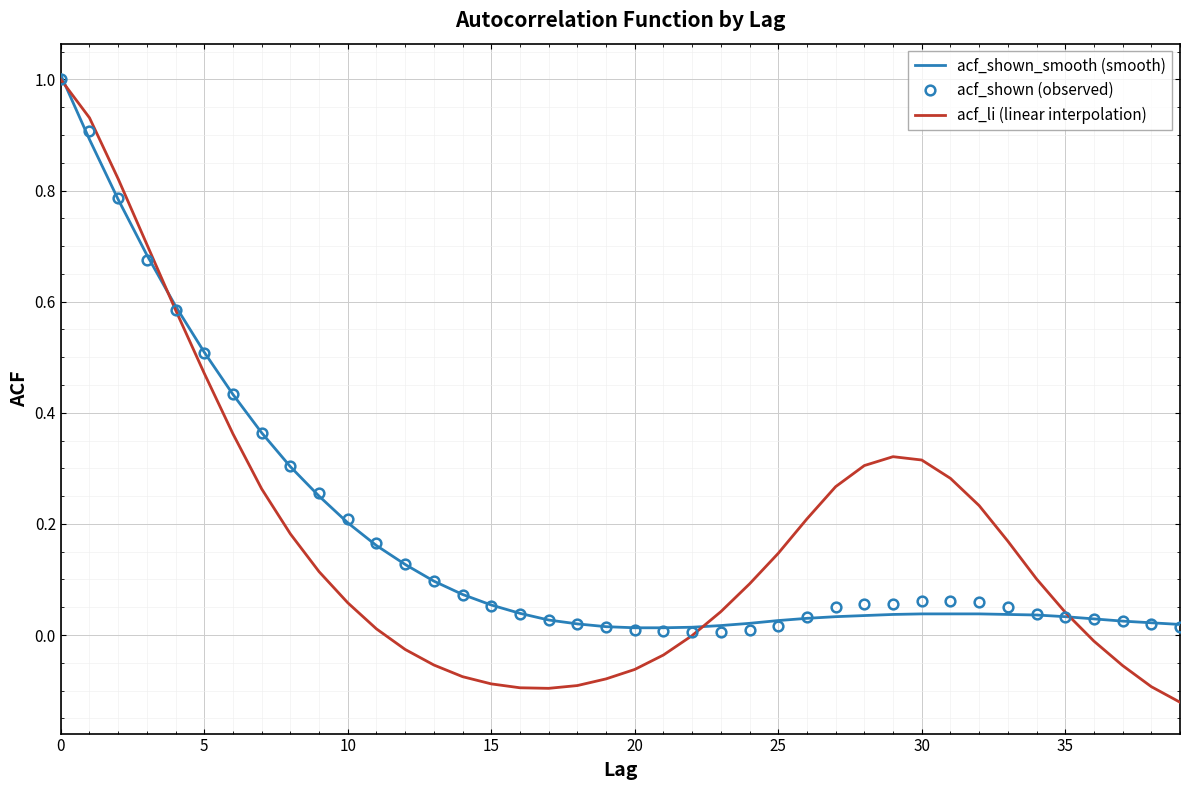

Which series has the widest spread of values?

acf_li (linear interpolation)